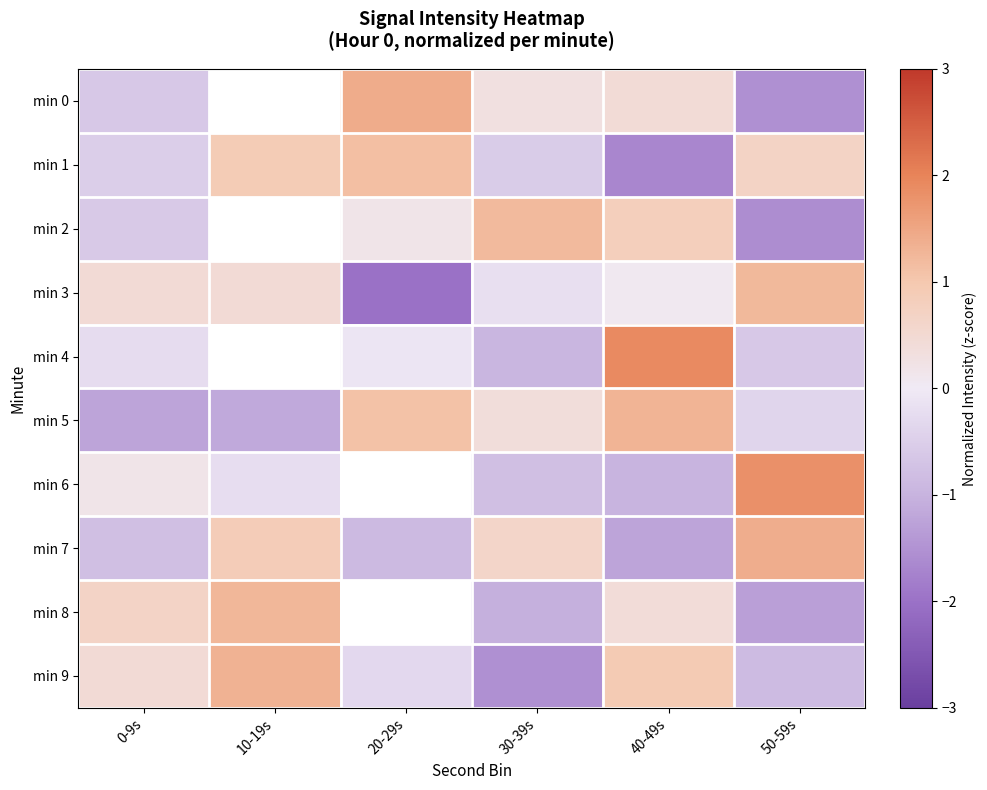

Count the number of categories in the chart.

6